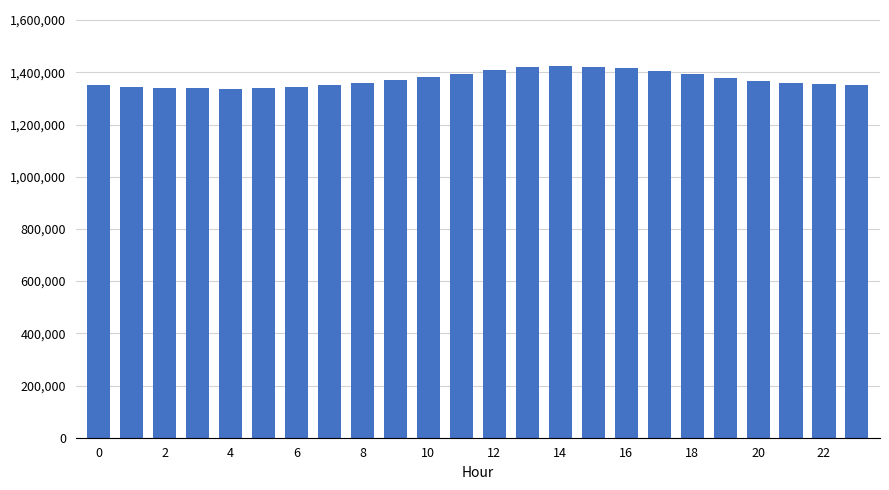

How many series are shown in this chart?

1